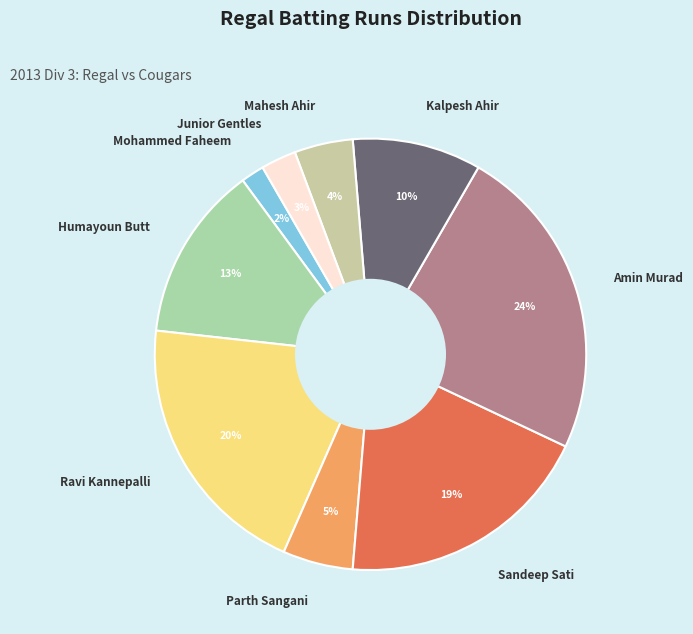

Count the number of slices in the pie.

9